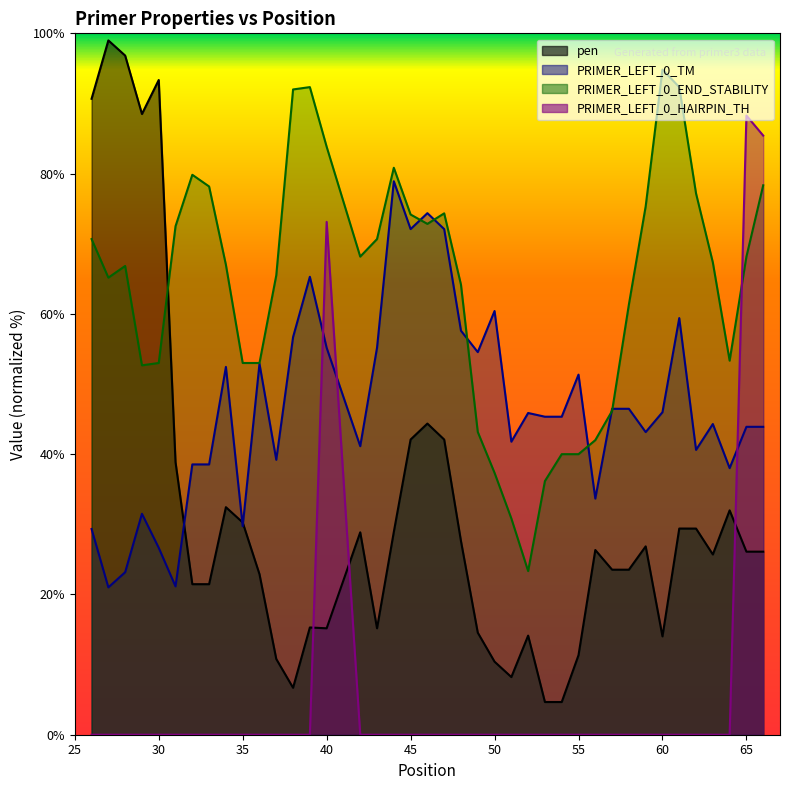

True or false: pen and PRIMER_LEFT_0_TM cross at least once.

True